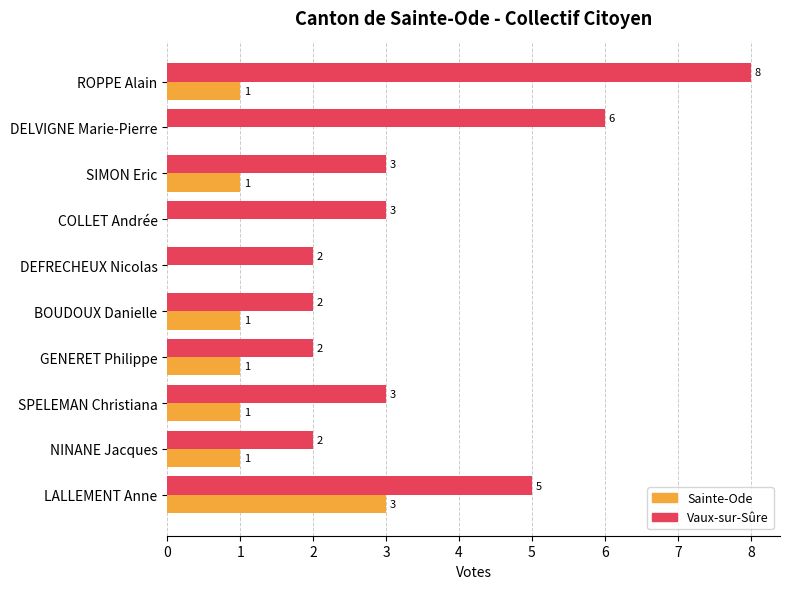

What are all the series names shown in the legend?

Sainte-Ode, Vaux-sur-Sûre